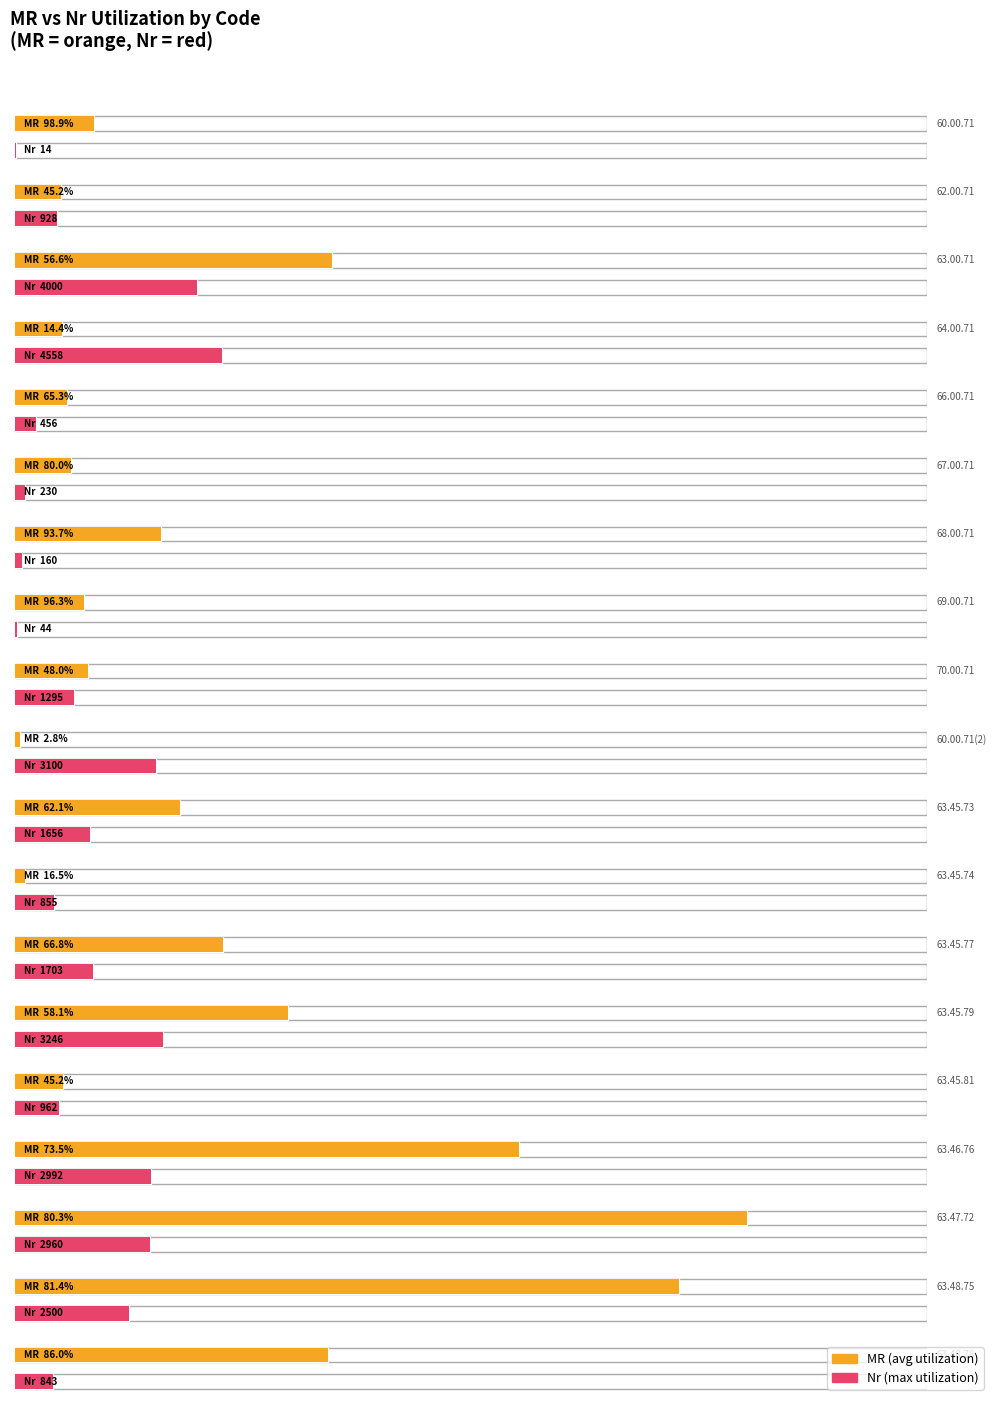

Which series has the largest total across all categories?

MR